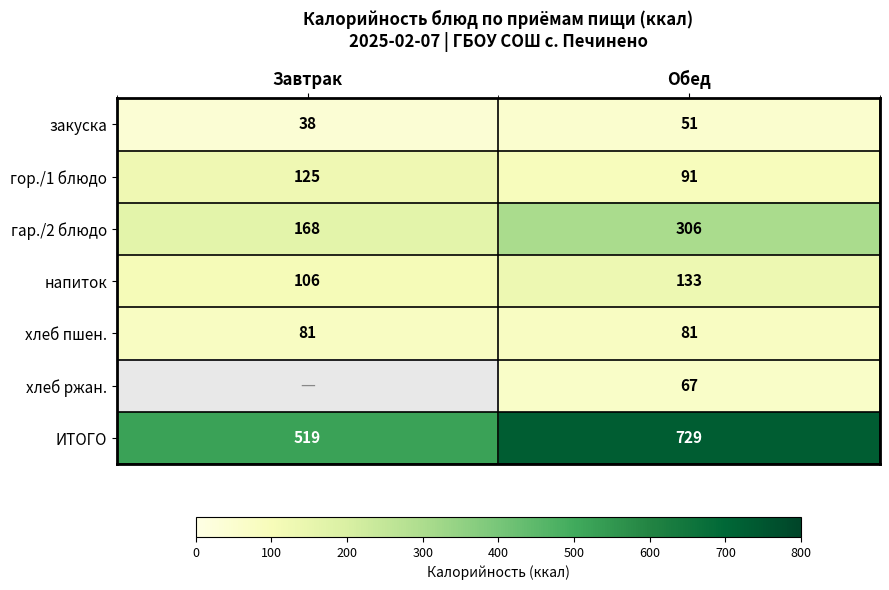

Is it true that напиток equals 106 at Завтрак?

True